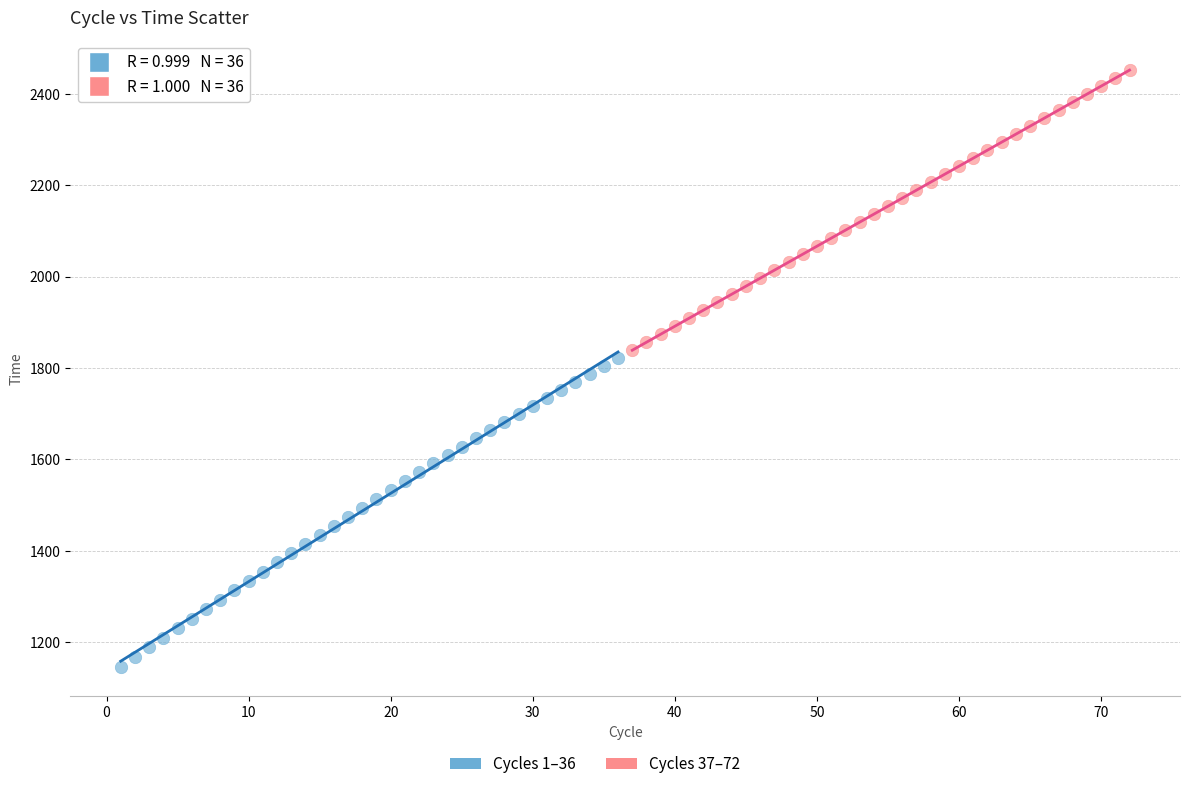

Which series reaches the minimum Y coordinate?

Cycles 1–36